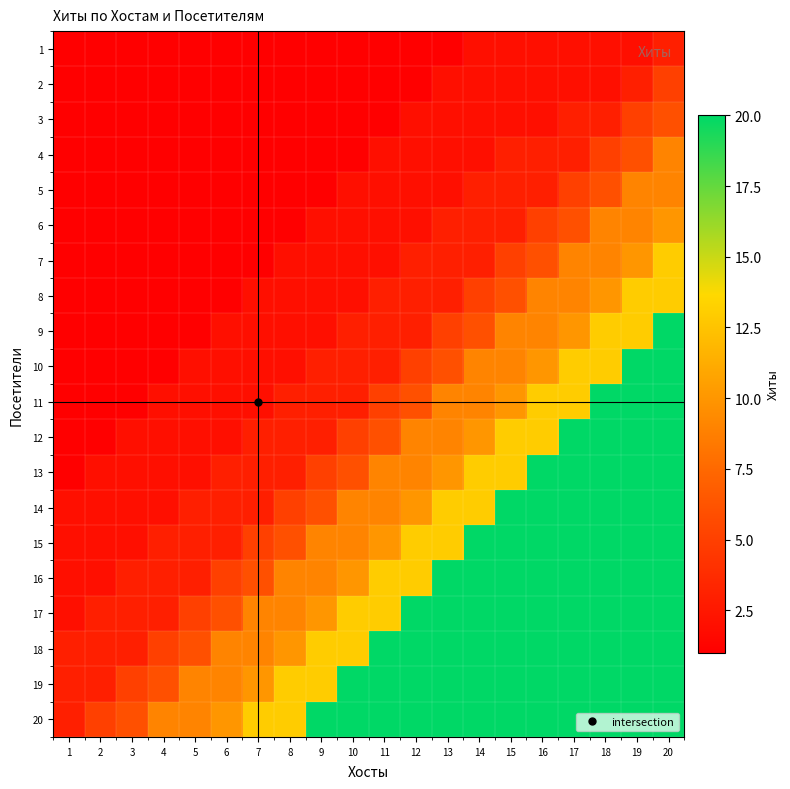

Which category has the lowest value across all series?

1